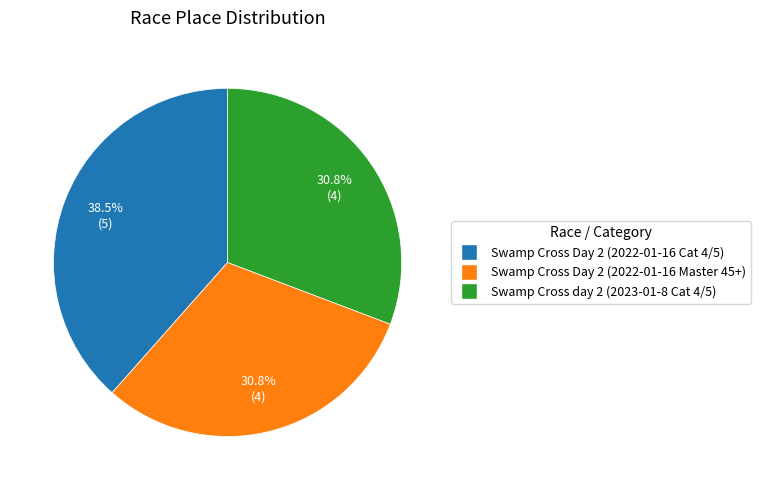

Is it true that Swamp Cross Day 2 (2022-01-16 Master 45+) is 31% of the pie?

True